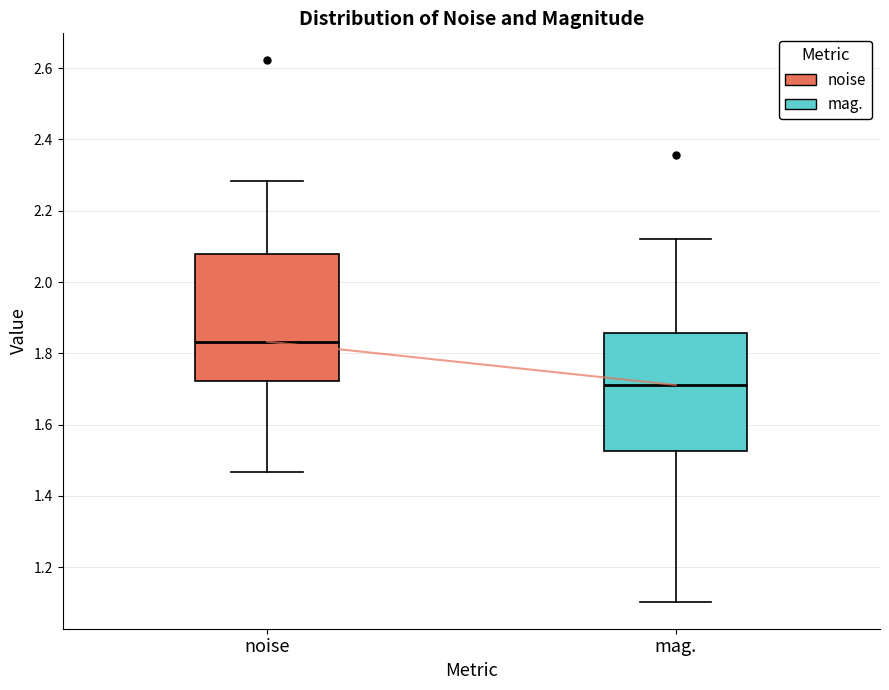

Where is the upper edge of the box for mag. on the y-axis? The values are not printed on the chart, so give them approximately, as read against the axis.

1.86